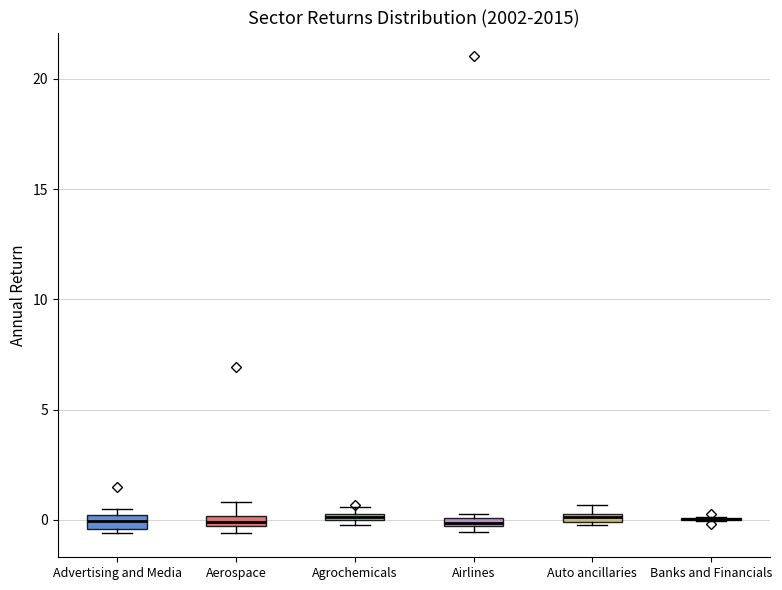

Where is the lower edge of the box for Advertising and Media on the y-axis? The values are not printed on the chart, so give them approximately, as read against the axis.

-0.5